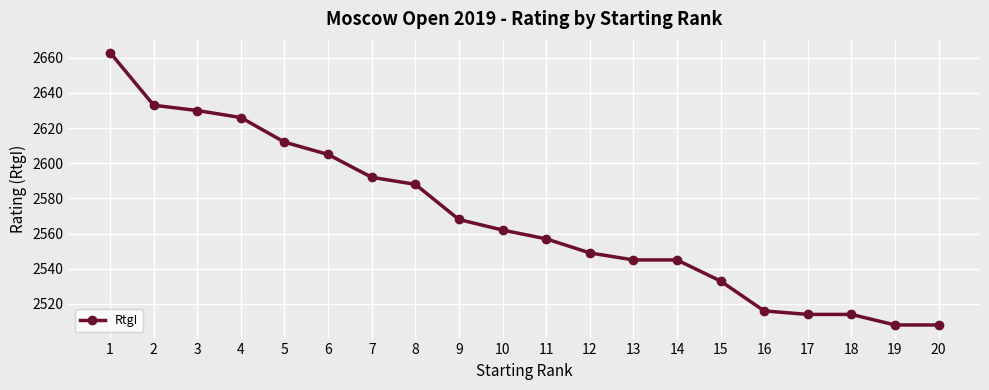

How many lines are shown in the chart?

1